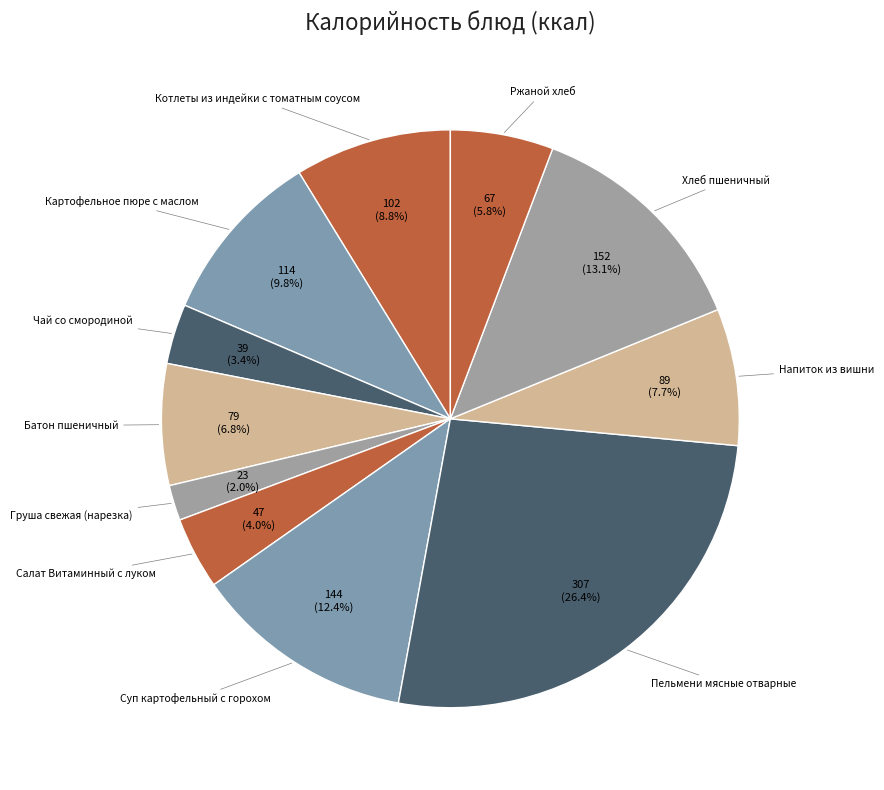

Rank the categories by value from lowest to highest.

Груша свежая (нарезка), Чай со смородиной, Салат Витаминный с луком, Ржаной хлеб, Батон пшеничный, Напиток из вишни, Котлеты из индейки с томатным соусом, Картофельное пюре с маслом, Суп картофельный с горохом, Хлеб пшеничный, Пельмени мясные отварные